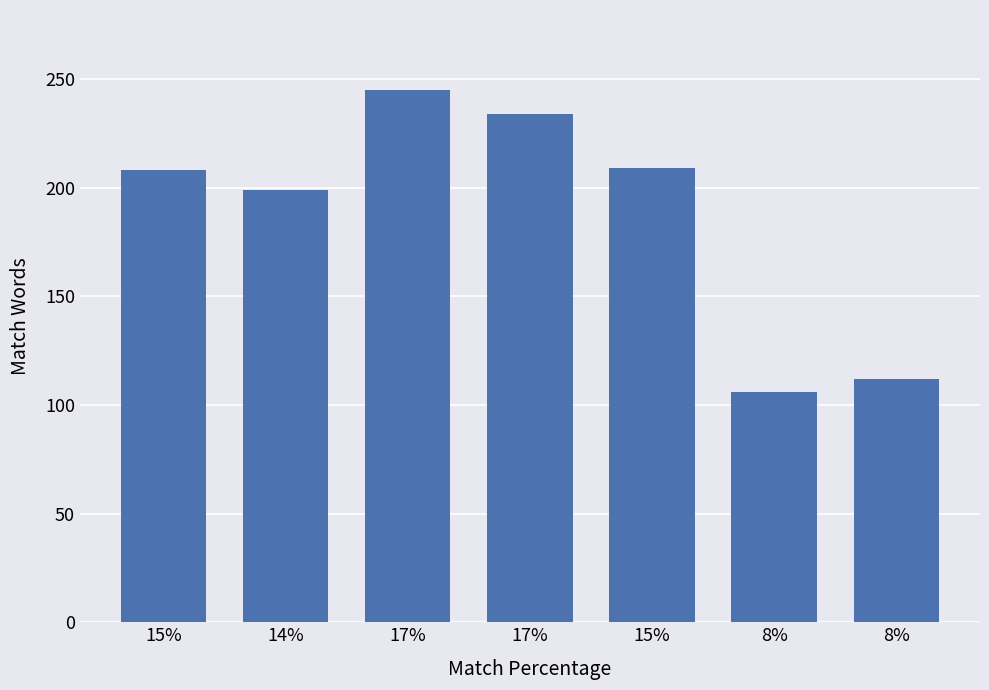

Are the bars horizontal?

No